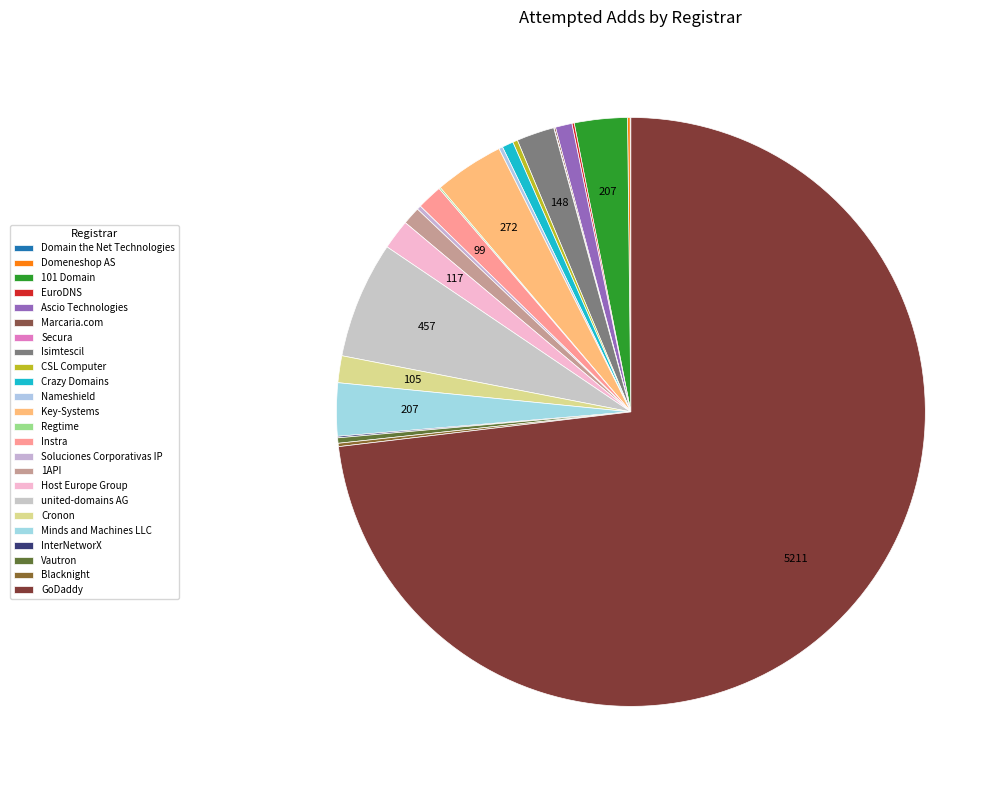

To the nearest percent, what percentage of the pie is Cronon?

1%